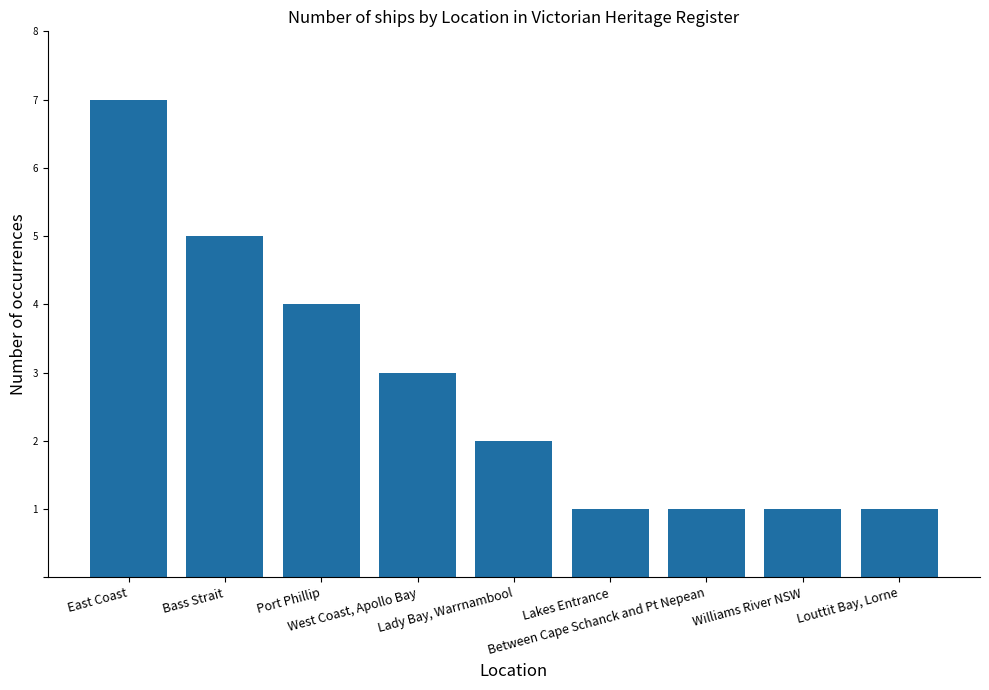

Reading right to left, transcribe all the data shown in this chart.

Louttit Bay, Lorne=1	Williams River NSW=1	Between Cape Schanck and Pt Nepean=1	Lakes Entrance=1	Lady Bay, Warrnambool=2	West Coast, Apollo Bay=3	Port Phillip=4	Bass Strait=5	East Coast=7